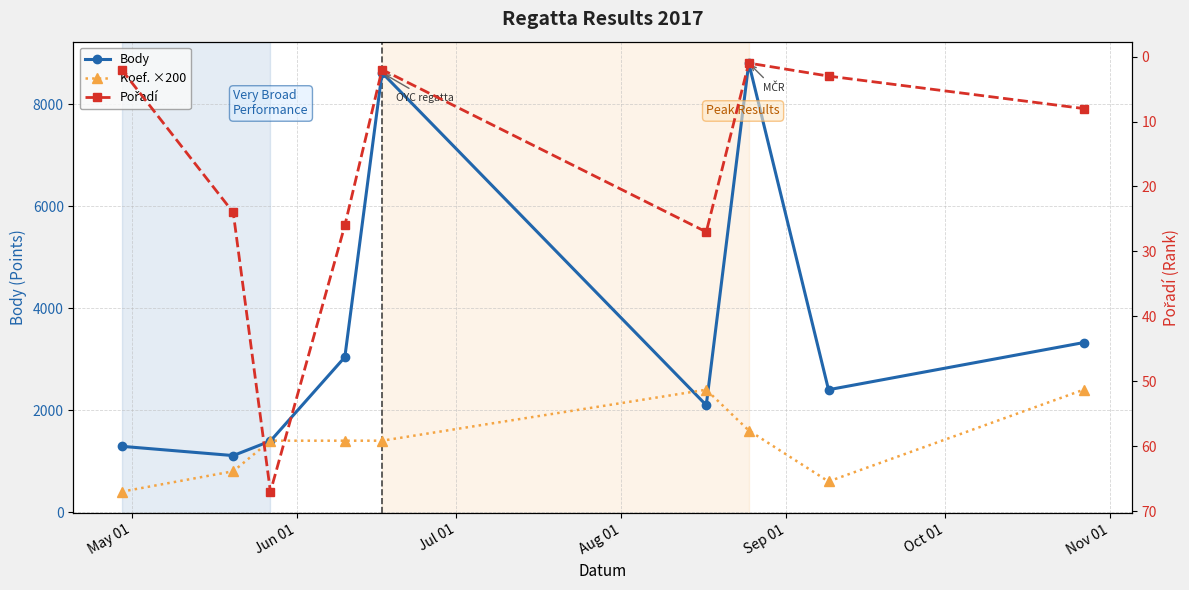

The value of Koef. ×200 at 8 is 3272. True or false?

False